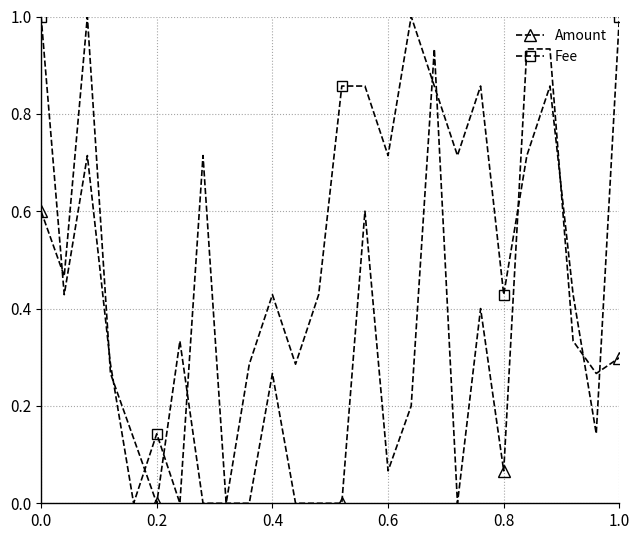

True or false: Fee has a value of 0.1 at 11.

False